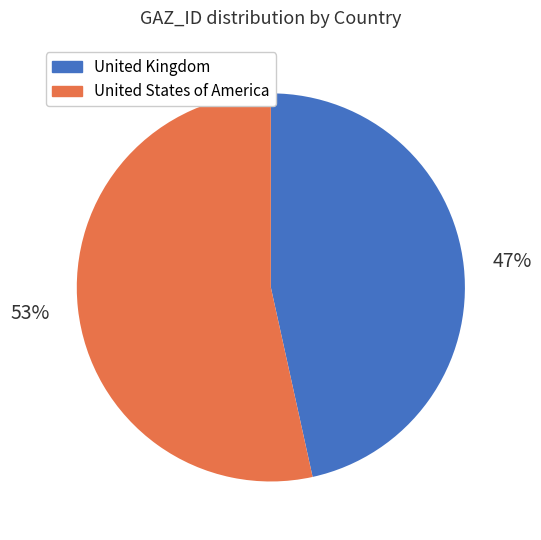

Approximately how many times larger is the value at United States of America compared to United Kingdom?

1.1